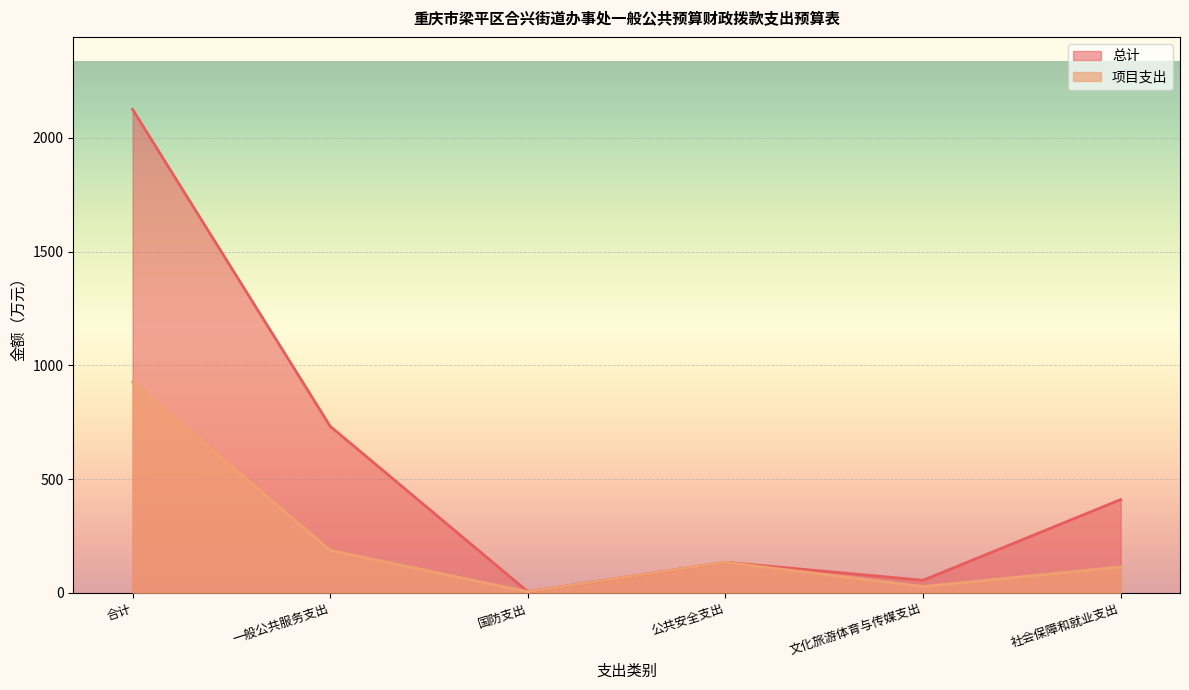

What is the minimum value for 项目支出?

5.0